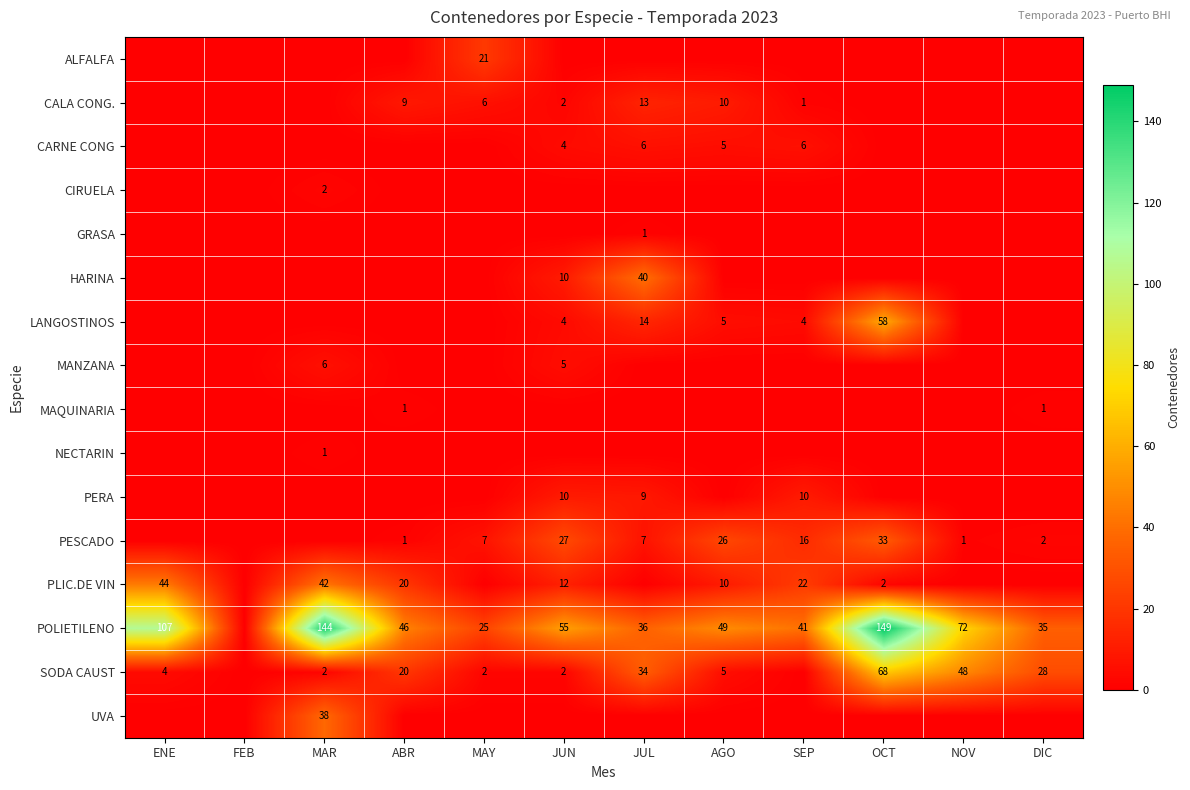

The value of CARNE CONG at AGO is 5. True or false?

True